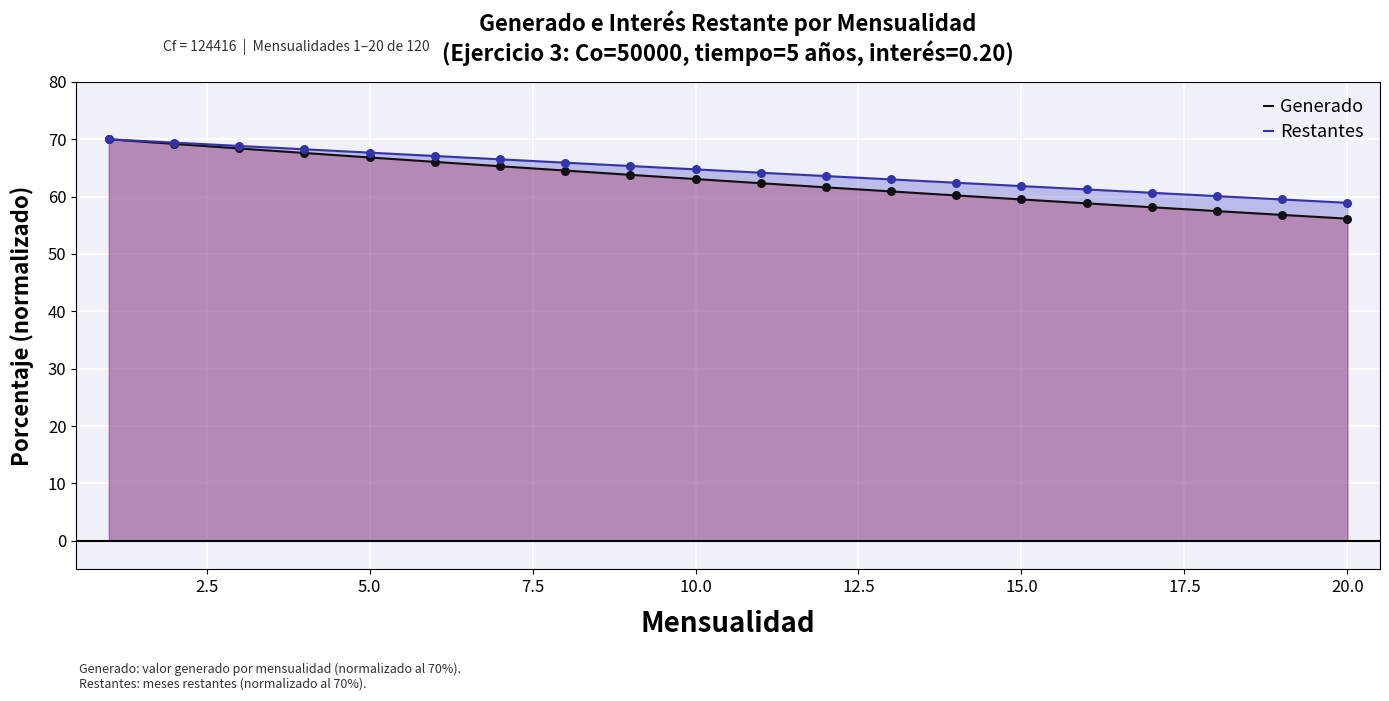

Which series reaches the maximum Y coordinate?

Generado